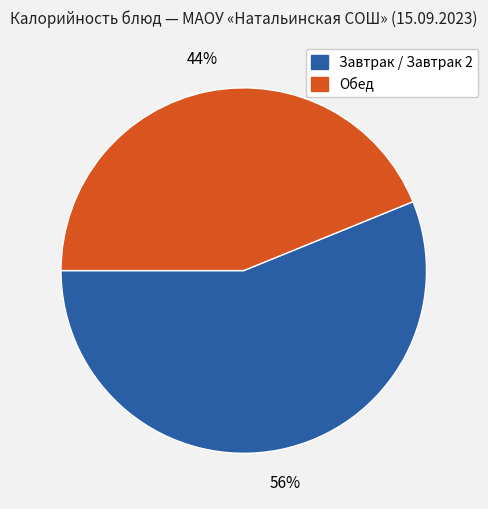

What is the smallest slice in the pie chart?

Обед